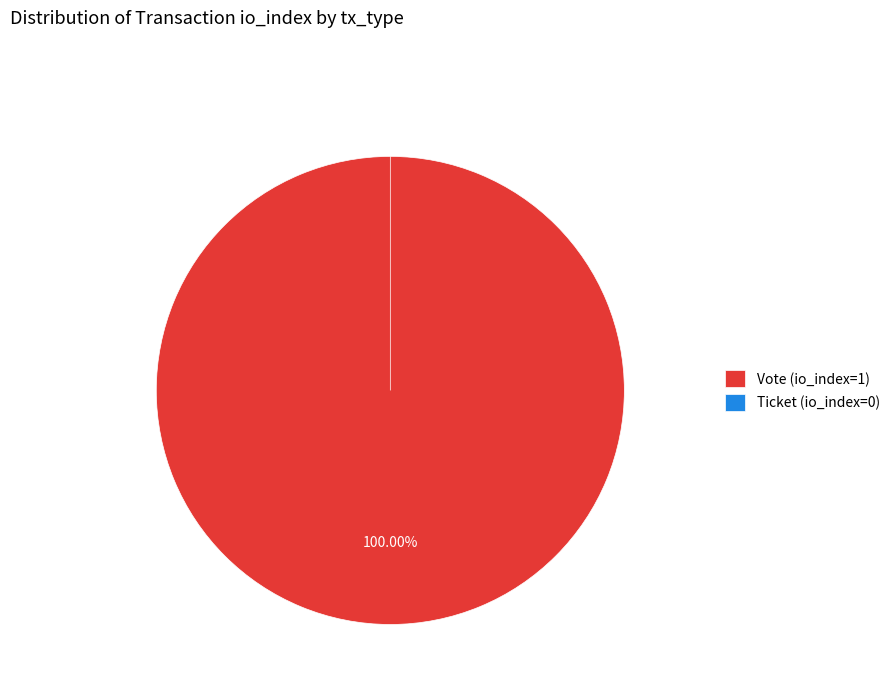

What is the change in value from Vote (io_index=1) to Ticket (io_index=0)?

-1